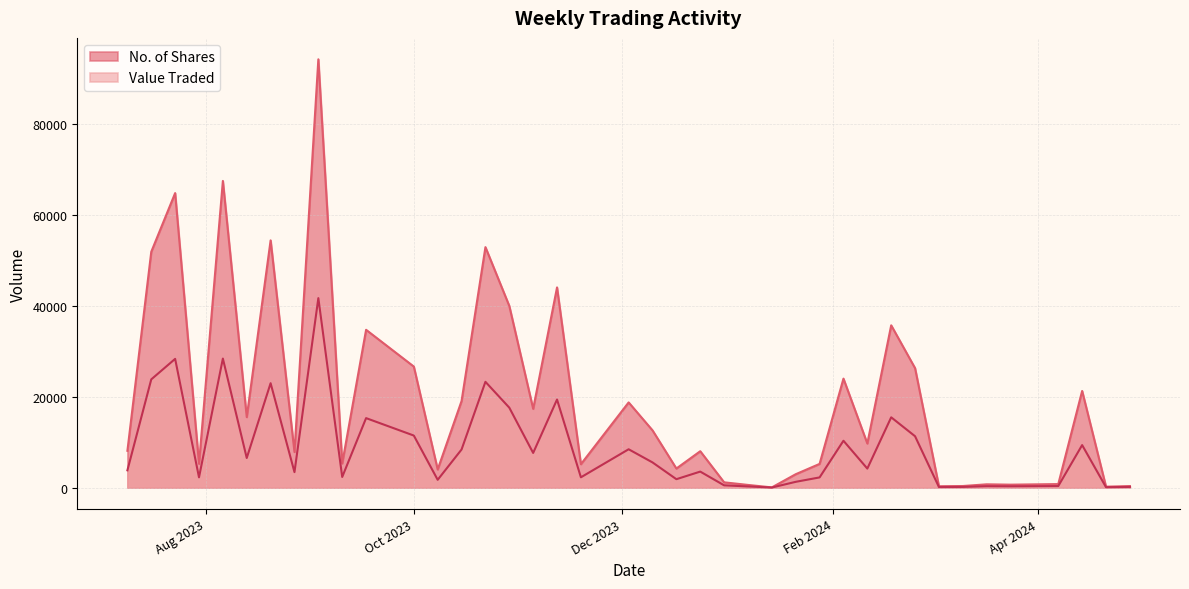

True or false: No. of Shares and Value Traded intersect in this chart.

False